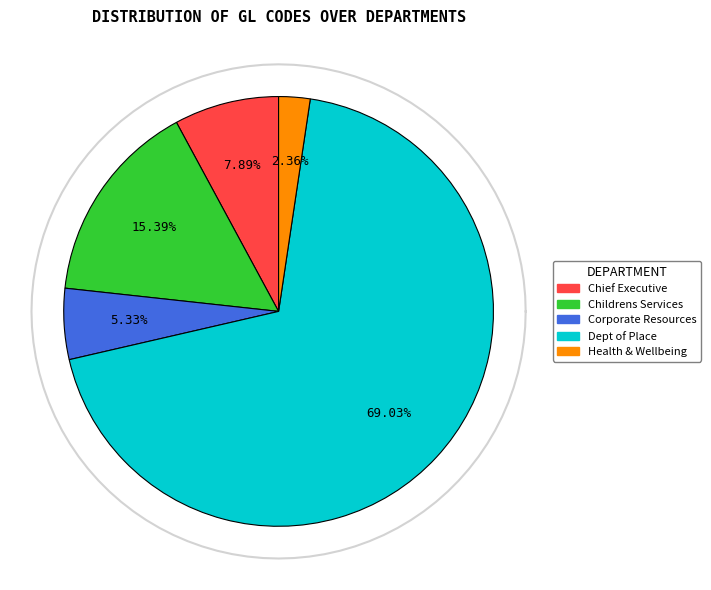

To the nearest percent, what is the average slice percentage?

20%